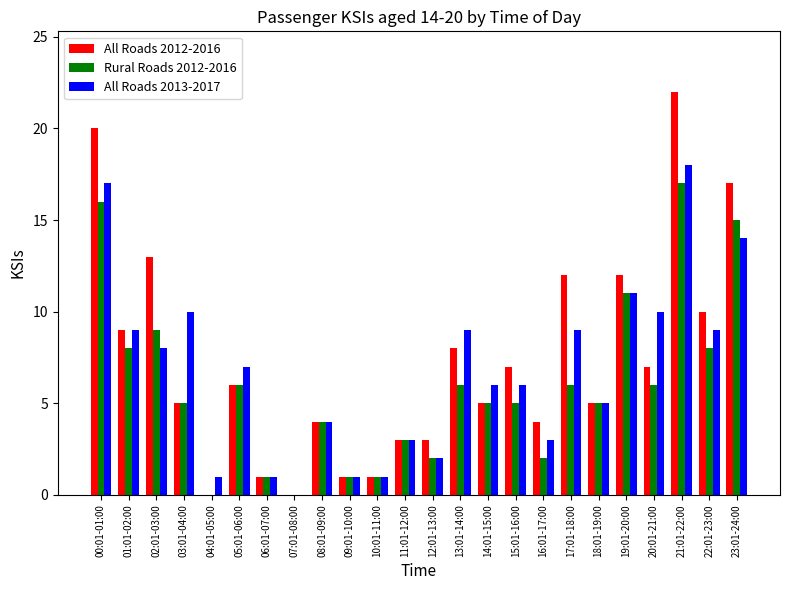

The value of Rural Roads 2012-2016 at 00:01-01:00 is 5. True or false?

False